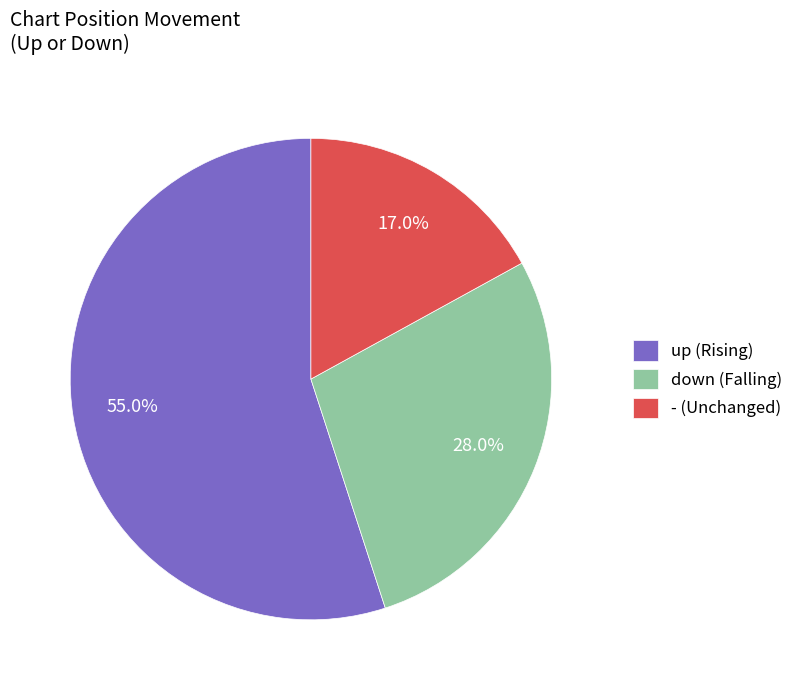

To the nearest percent, what is the average slice percentage?

33%